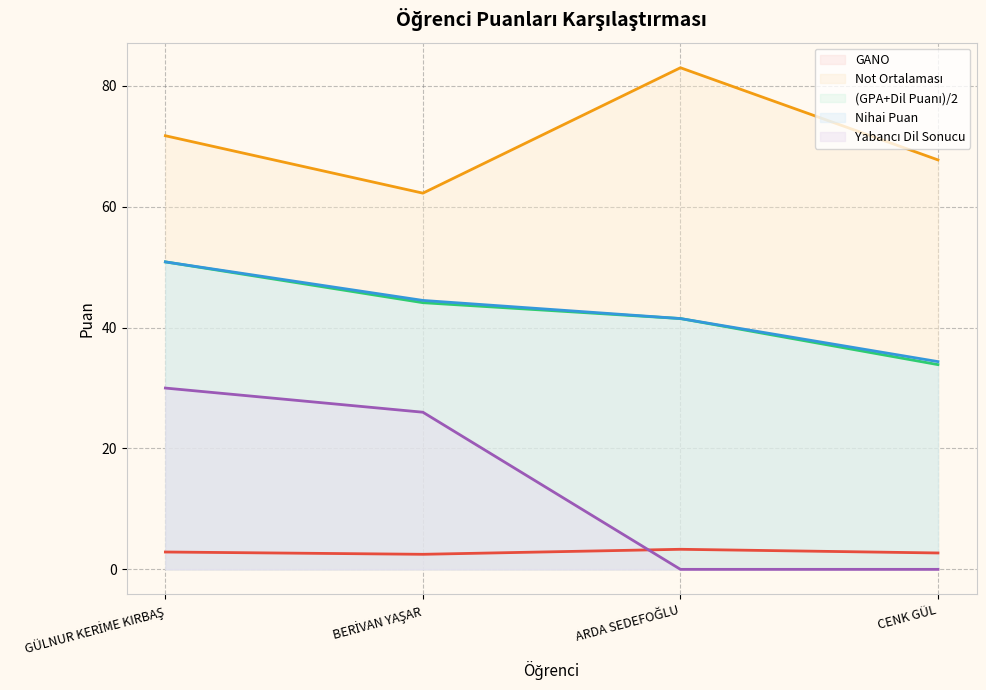

At which label does Yabancı Dil Sonucu first exceed 26?

GÜLNUR KERİME KIRBAŞ